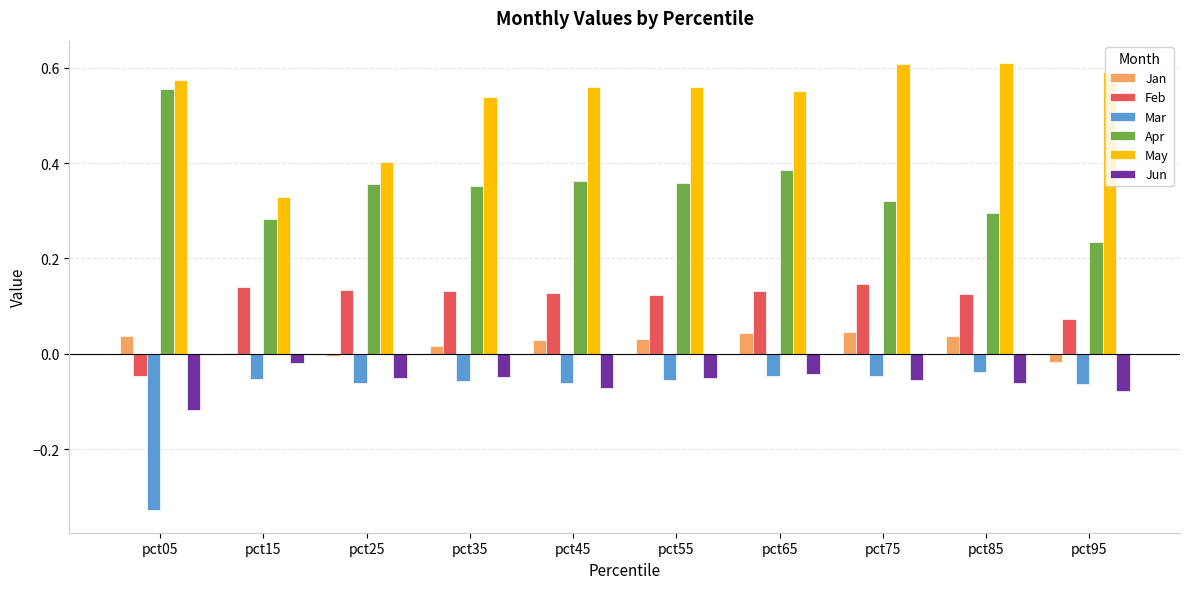

What is the sum of all Jun values?

-0.6